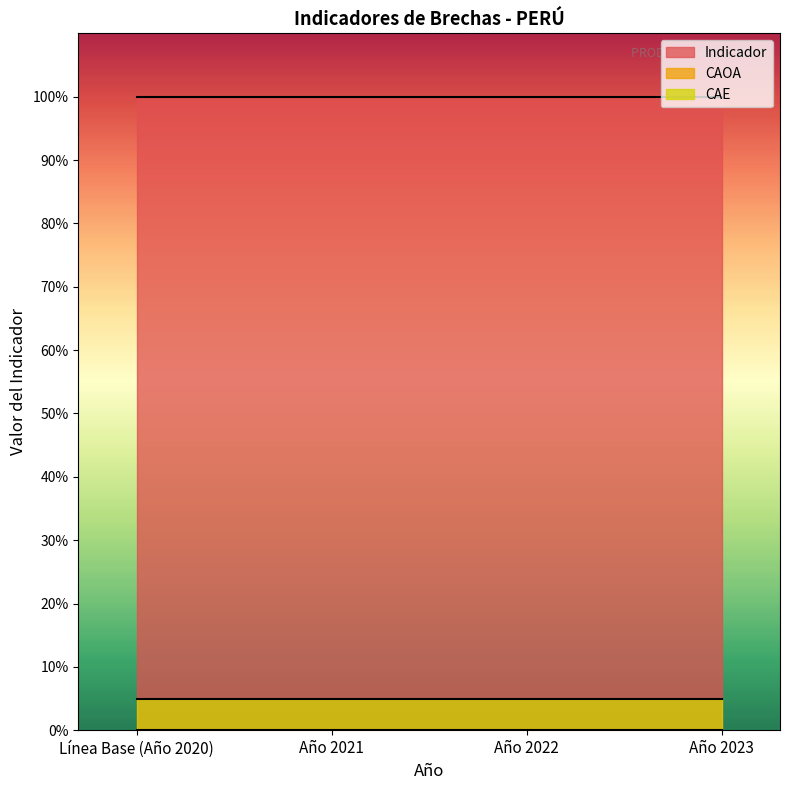

List the series in order of their peak value, highest first.

Indicador, CAE, CAOA